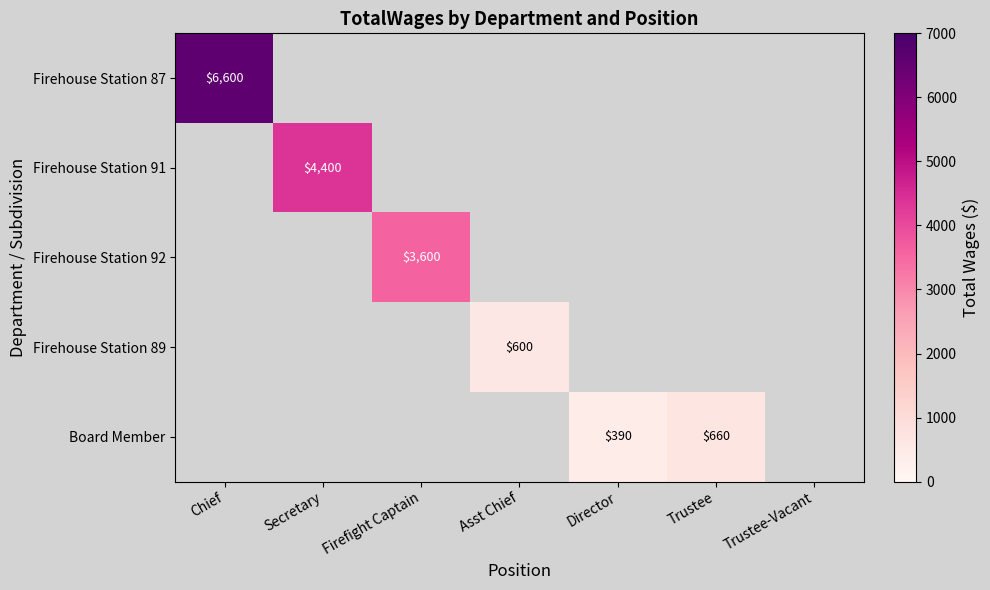

True or false: Firehouse Station 91 has a value of -1998 at Trustee-Vacant.

False